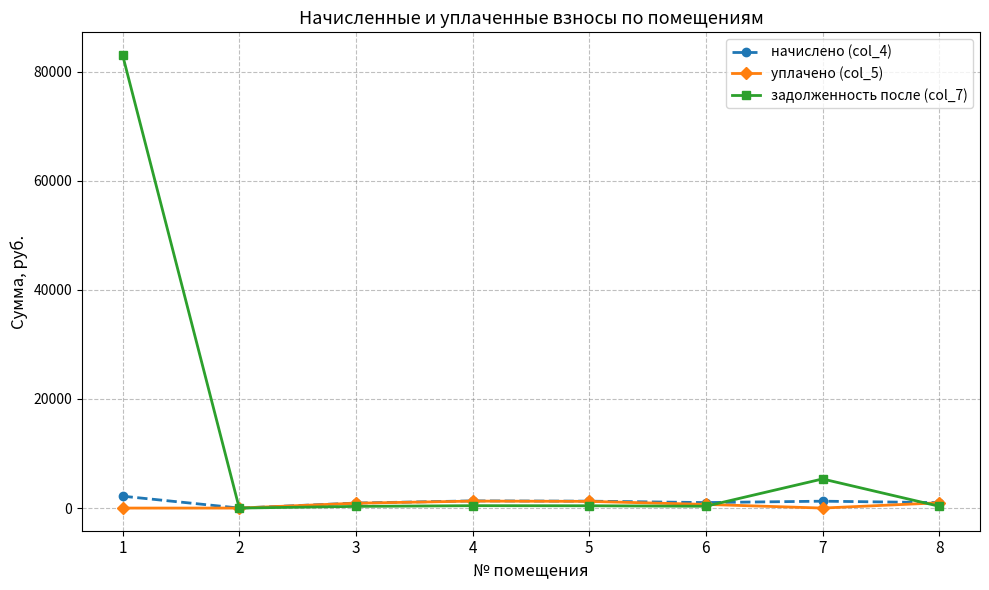

Which series has the largest range (max minus min)?

задолженность после (col_7)